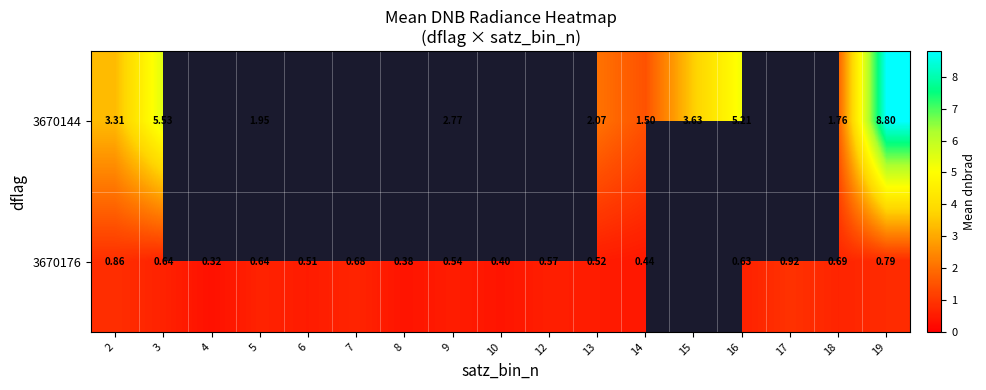

At which category does the chart reach its minimum across all series?

4